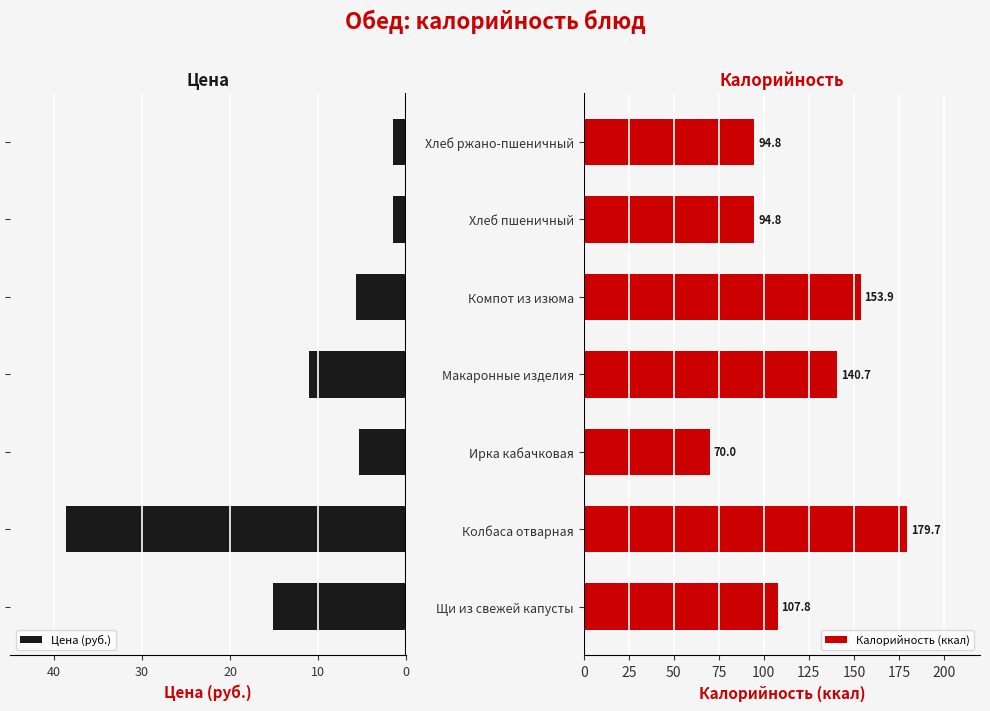

How many bars are there in total?

14